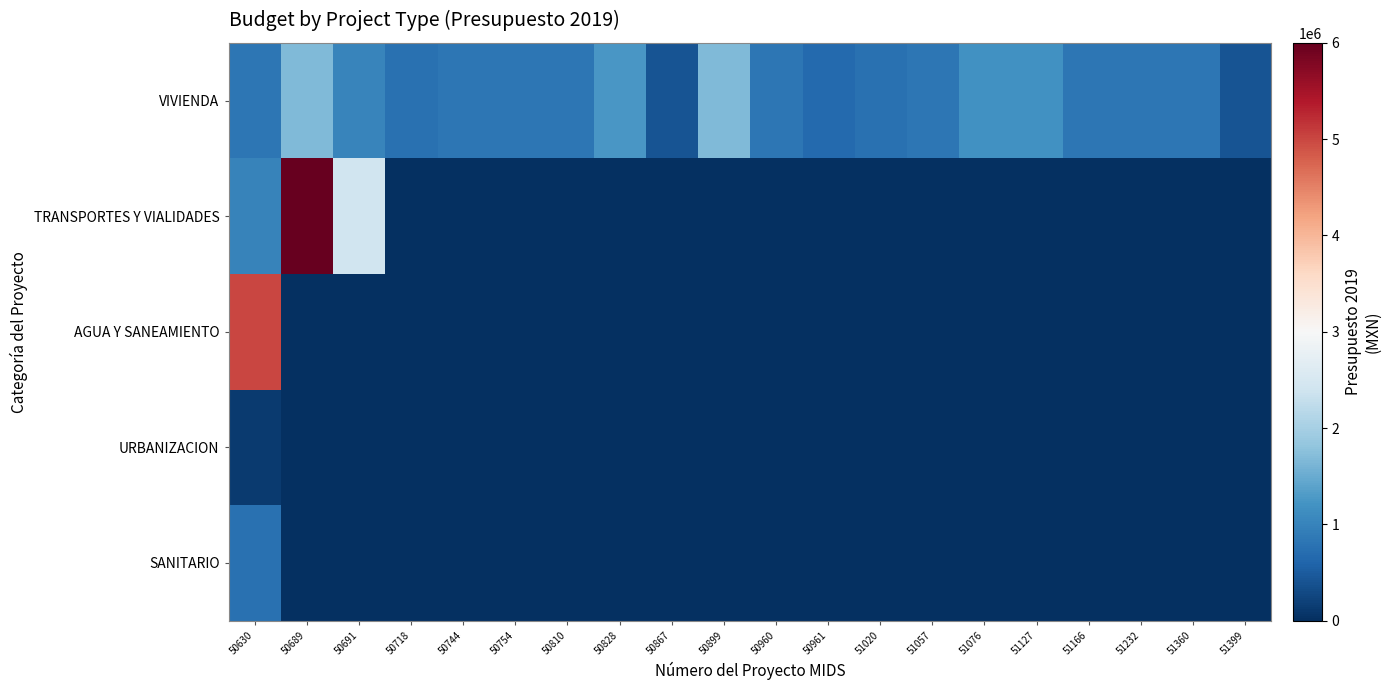

Which series has the largest range (max minus min)?

TRANSPORTES Y VIALIDADES